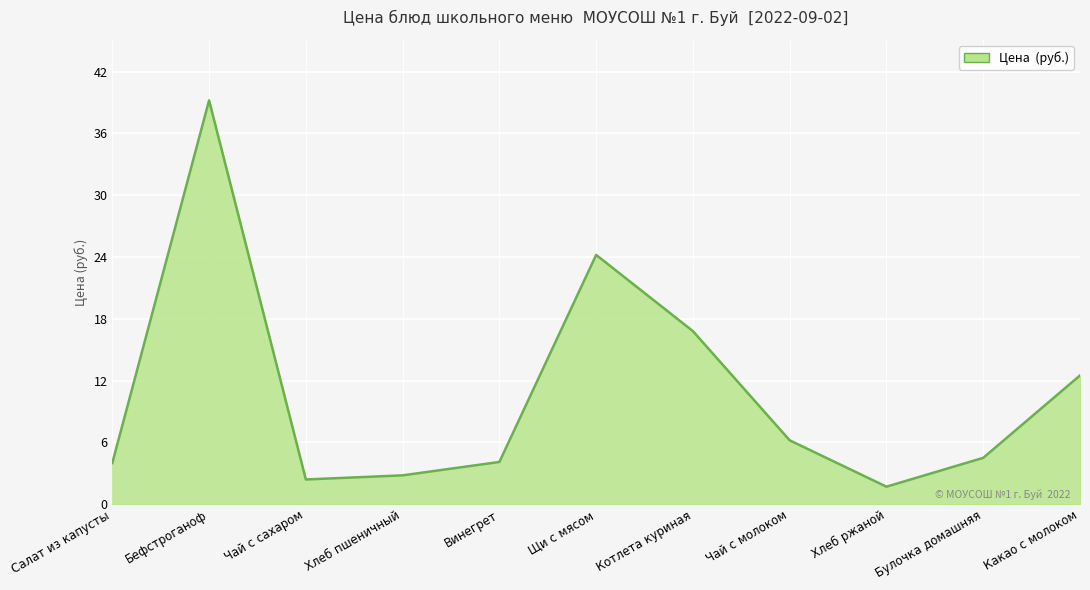

Between Булочка домашняя and Какао с молоком, which is larger?

Какао с молоком